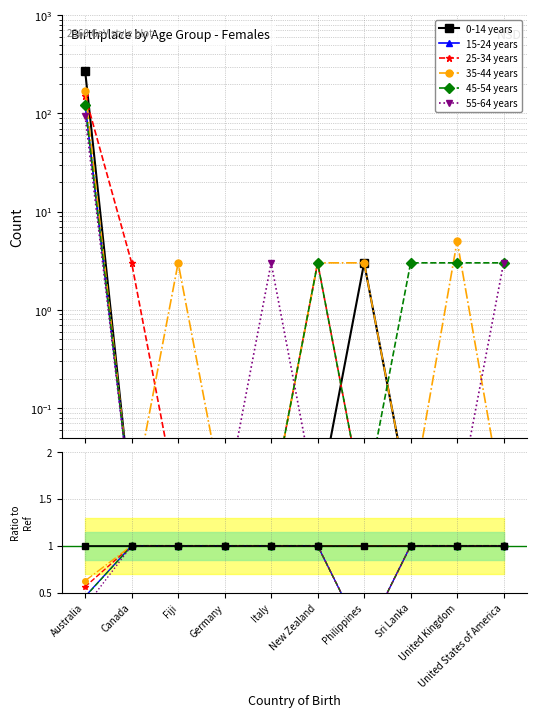

Reading right to left, transcribe all the data shown in this chart.

0-14 years: United States of America=1.0	United Kingdom=1.0	Sri Lanka=1.0	Philippines=1.0	New Zealand=1.0	Italy=1.0	Germany=1.0	Fiji=1.0	Canada=1.0	Australia=1.0
15-24 years: United States of America=1.0	United Kingdom=1.0	Sri Lanka=1.0	Philippines=0.0	New Zealand=1.0	Italy=1.0	Germany=1.0	Fiji=1.0	Canada=1.0	Australia=0.5
25-34 years: United States of America=1.0	United Kingdom=1.0	Sri Lanka=1.0	Philippines=0.0	New Zealand=1.0	Italy=1.0	Germany=1.0	Fiji=1.0	Canada=1.0	Australia=0.6
35-44 years: United States of America=1.0	United Kingdom=1.0	Sri Lanka=1.0	Philippines=1.0	New Zealand=1.0	Italy=1.0	Germany=1.0	Fiji=1.0	Canada=1.0	Australia=0.6
45-54 years: United States of America=1.0	United Kingdom=1.0	Sri Lanka=1.0	Philippines=0.0	New Zealand=1.0	Italy=1.0	Germany=1.0	Fiji=1.0	Canada=1.0	Australia=0.5
55-64 years: United States of America=1.0	United Kingdom=1.0	Sri Lanka=1.0	Philippines=0.0	New Zealand=1.0	Italy=1.0	Germany=1.0	Fiji=1.0	Canada=1.0	Australia=0.3